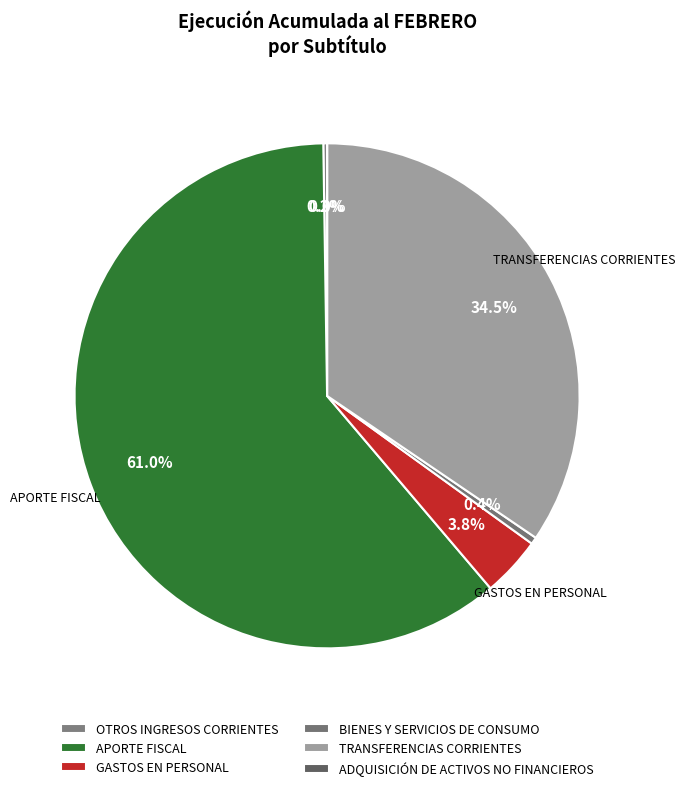

Which slice is the largest?

APORTE FISCAL